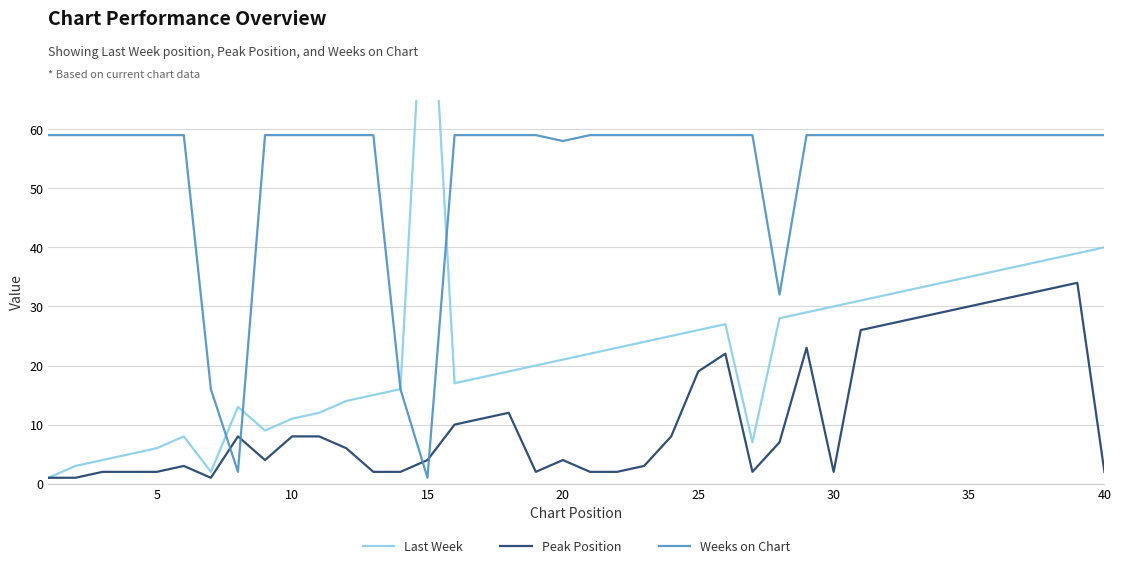

What is the highest value of the Peak Position series?

34